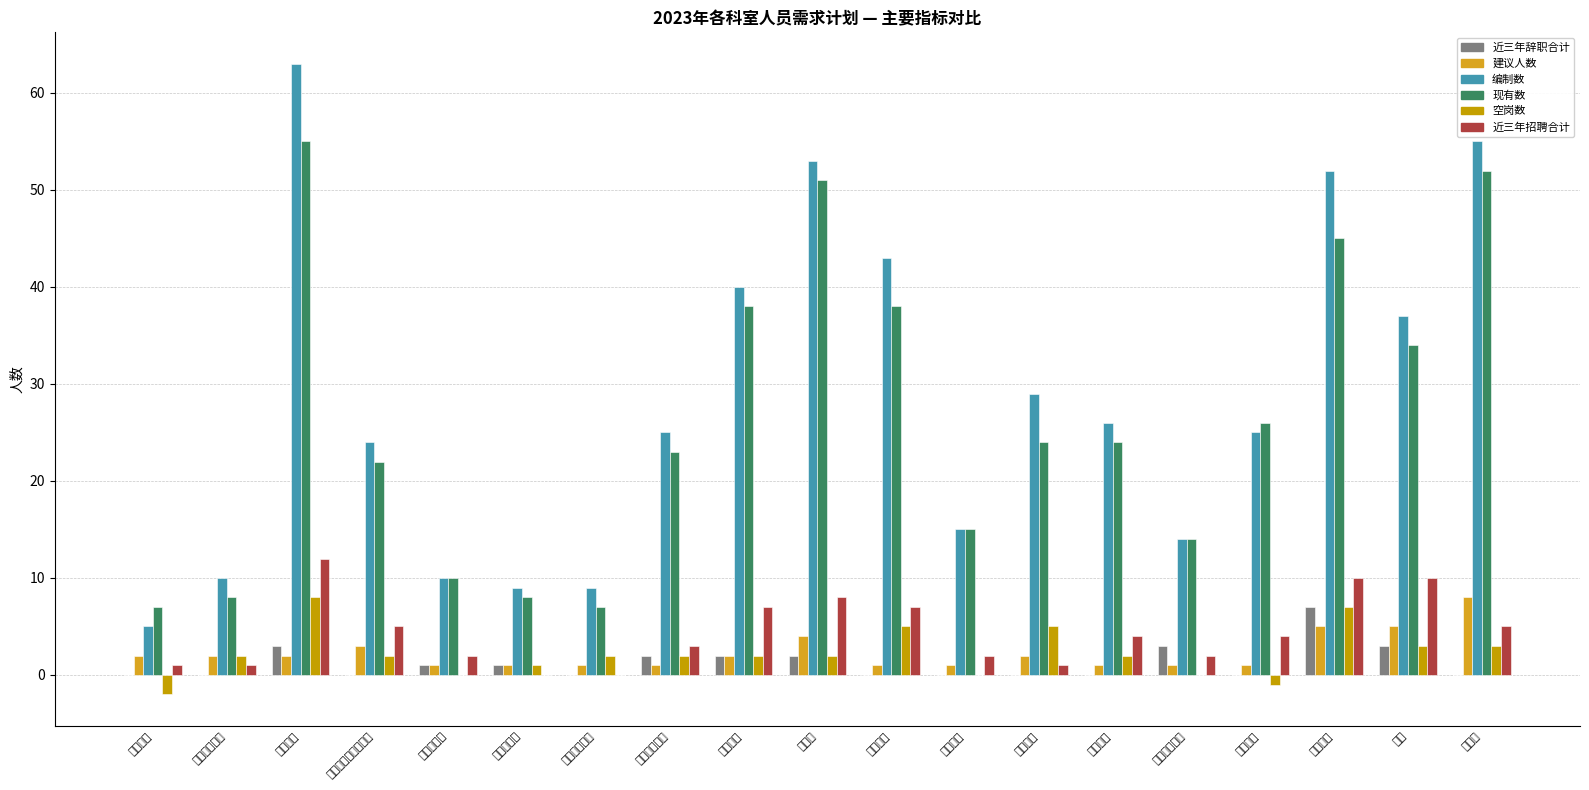

What is the maximum value for 空岗数?

8